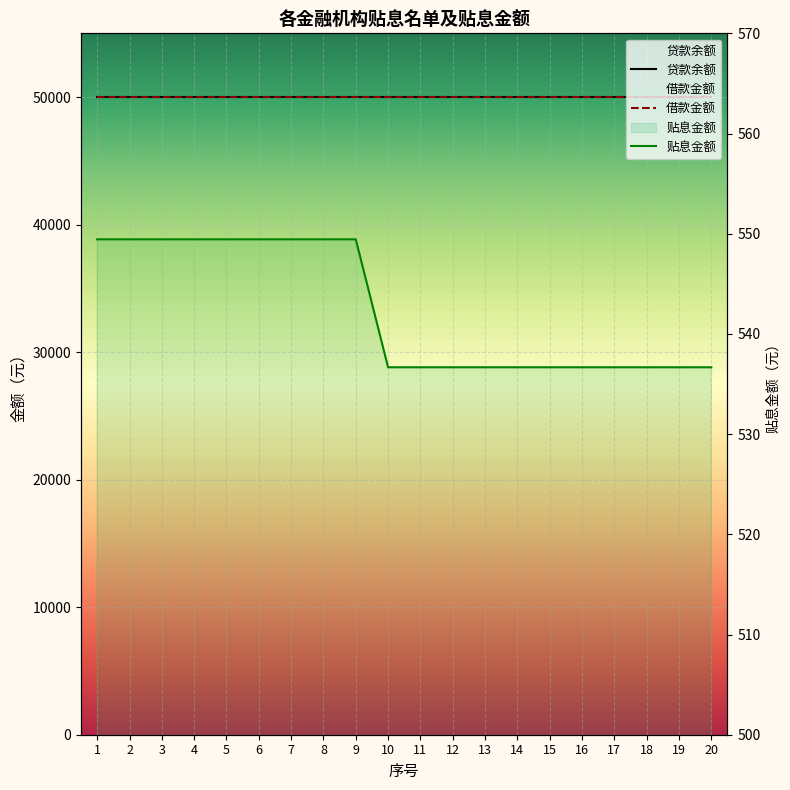

Reading right to left, list all the values displayed in this chart.

贷款余额: 50000.0	50000.0	50000.0	50000.0	50000.0	50000.0	50000.0	50000.0	50000.0	50000.0	50000.0	50000.0	50000.0	50000.0	50000.0	50000.0	50000.0	50000.0	50000.0	50000.0
借款金额: 50000.0	50000.0	50000.0	50000.0	50000.0	50000.0	50000.0	50000.0	50000.0	50000.0	50000.0	50000.0	50000.0	50000.0	50000.0	50000.0	50000.0	50000.0	50000.0	50000.0
贴息金额: 536.7	536.7	536.7	536.7	536.7	536.7	536.7	536.7	536.7	536.7	536.7	549.4	549.4	549.4	549.4	549.4	549.4	549.4	549.4	549.4